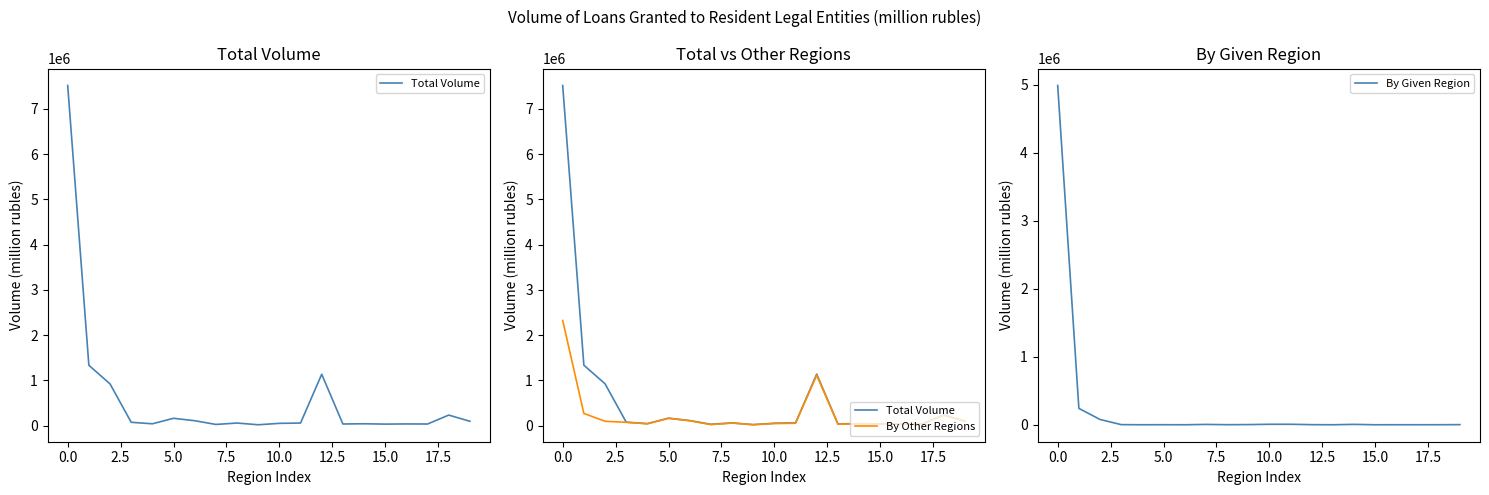

Is it true that By Given Region equals 4991618 at 0.0?

True